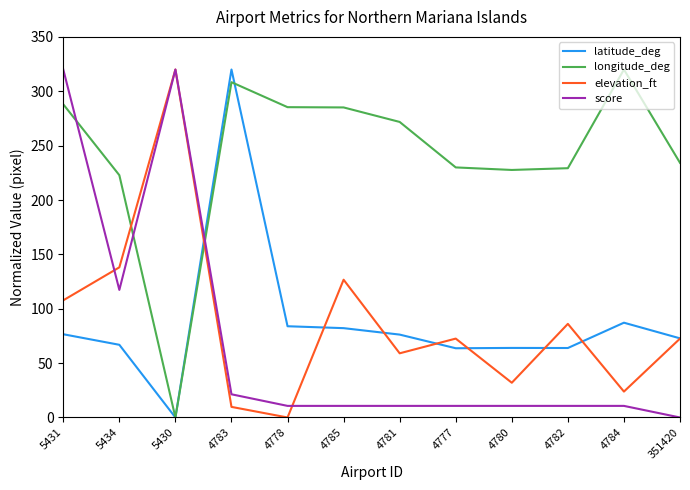

Which series has the largest total across all categories?

longitude_deg